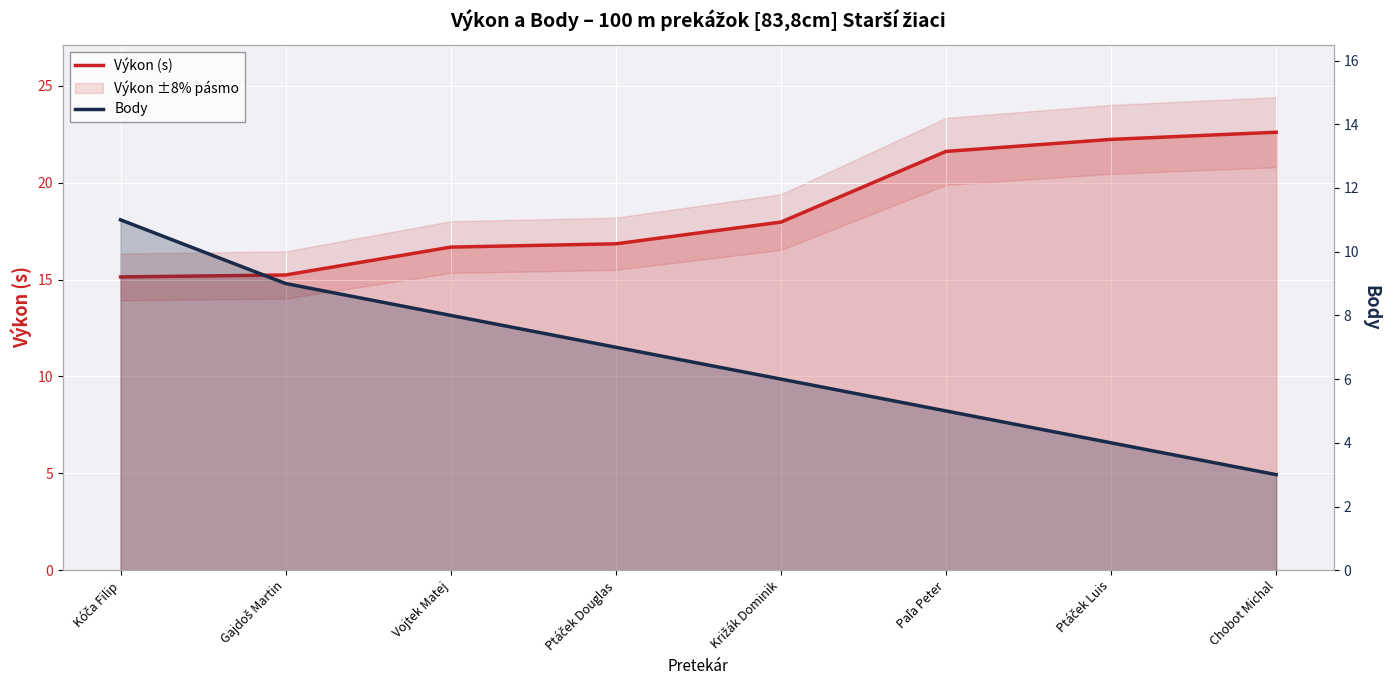

Which has a higher value, Kóča Filip or Ptáček Douglas?

Ptáček Douglas